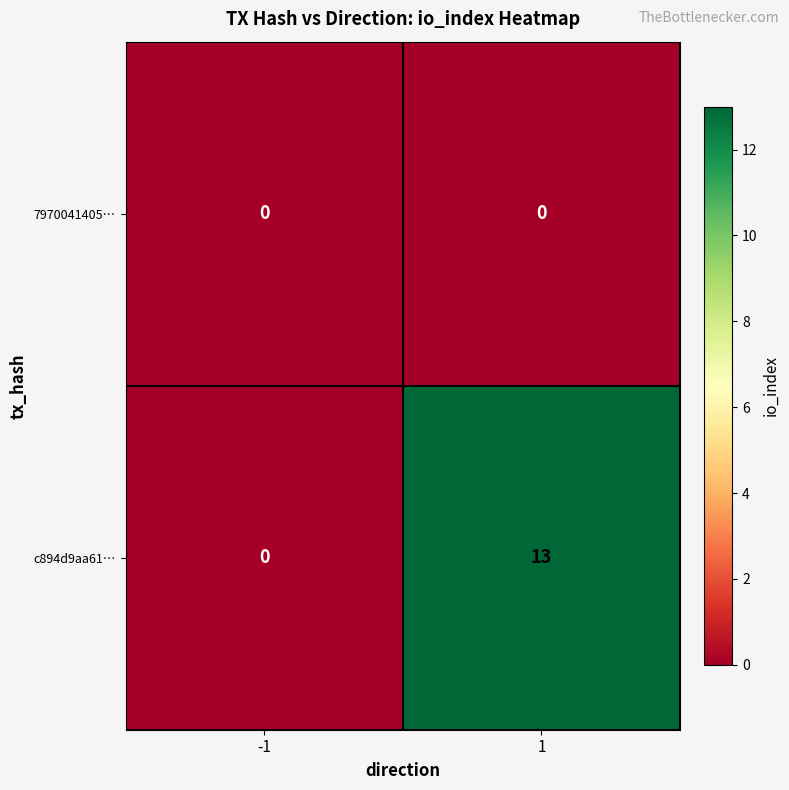

What is the approximate value of c894d9aa61… at 1, to the nearest 5?

15